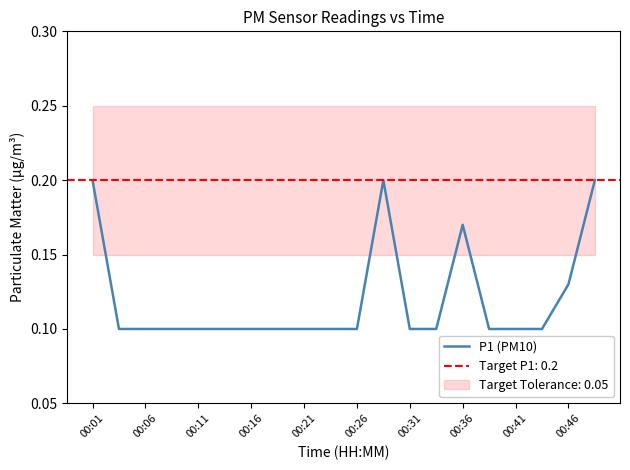

Rank the categories by value from lowest to highest.

00:06, 00:11, 00:16, 00:21, 00:26, 00:31, 00:36, 00:41, 00:46, 10, 12, 13, 15, 16, 17, 18, 14, 00:01, 11, 19